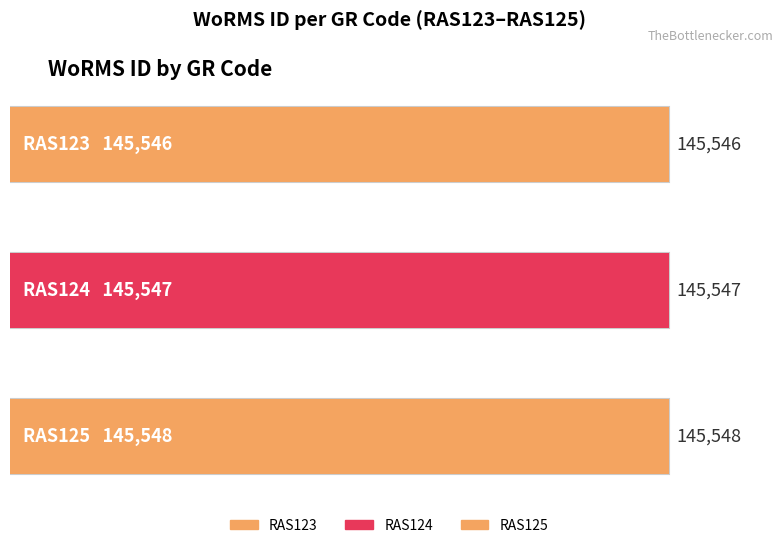

Between RAS124 and RAS123, which is larger?

RAS124